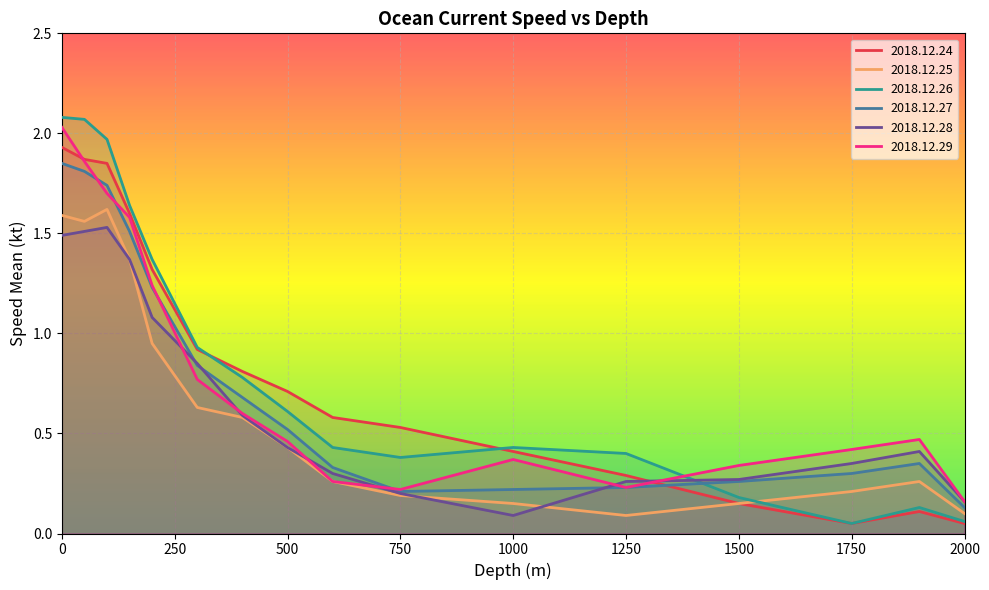

What is the average value of the speed_mean_2018-12-29 series?

0.8